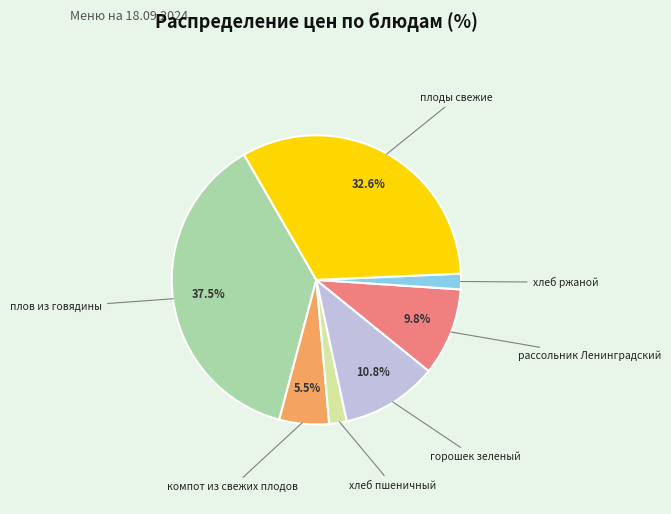

Is there a majority slice in this chart?

No